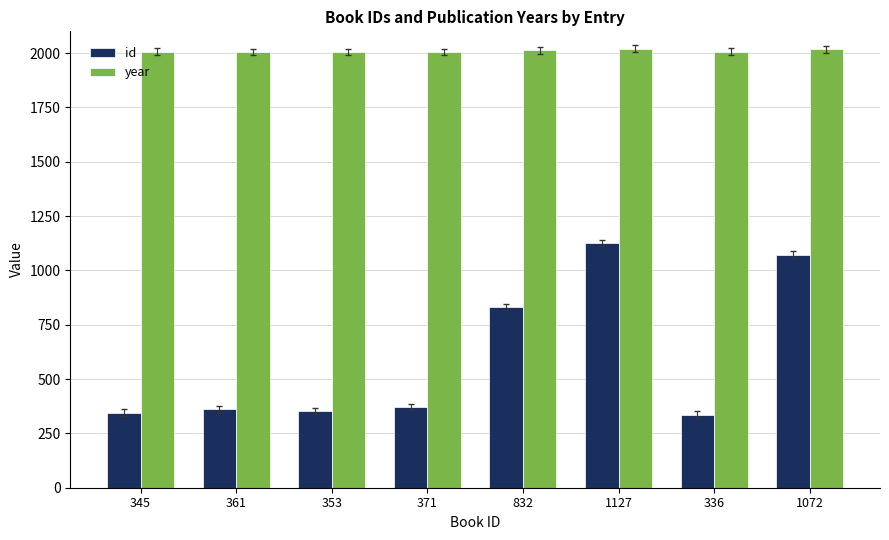

What is the difference between the highest and lowest values at 345?

1662